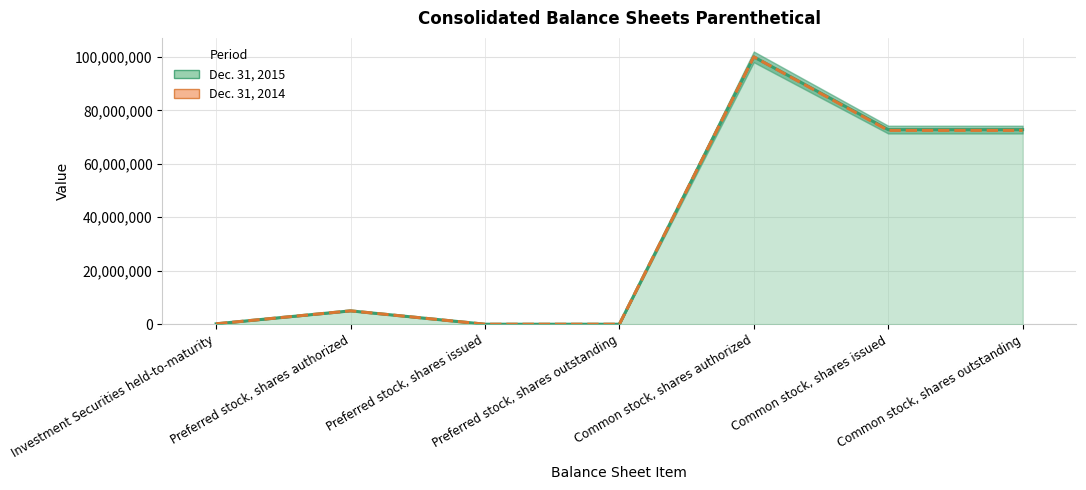

What is the difference between the second highest and minimum values in the Dec. 31, 2014 series?

72491850